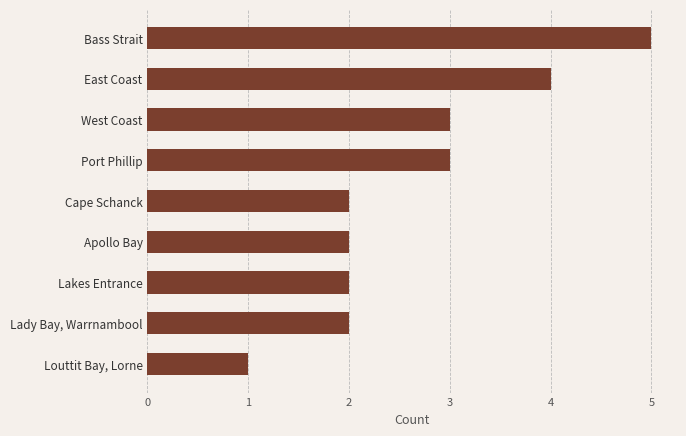

Reading top to bottom, extract all data points from this chart.

Bass Strait=5	East Coast=4	West Coast=3	Port Phillip=3	Cape Schanck=2	Apollo Bay=2	Lakes Entrance=2	Lady Bay, Warrnambool=2	Louttit Bay, Lorne=1